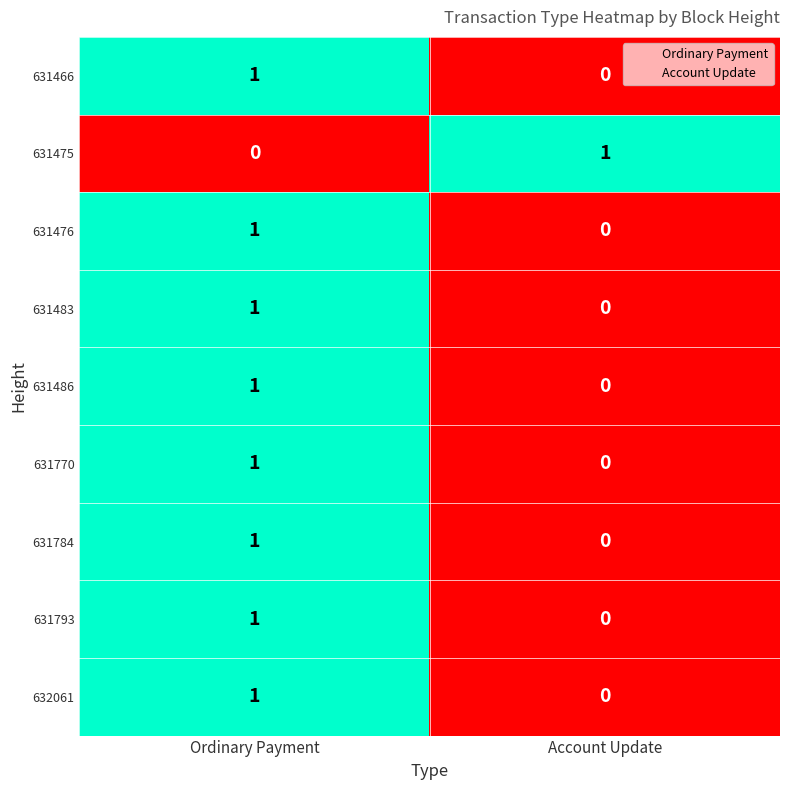

How many categories are shown in the chart?

2